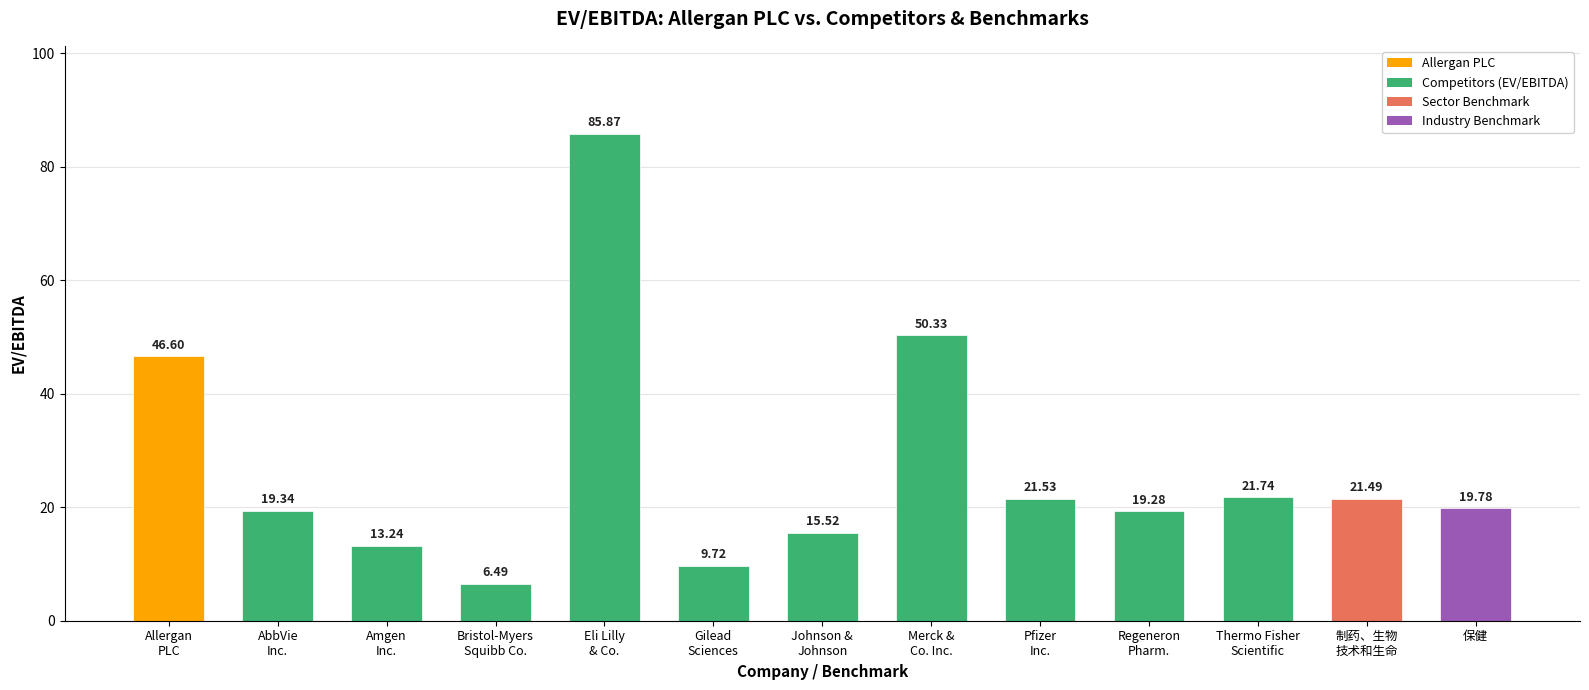

Rank the categories by value from lowest to highest.

Bristol-Myers
Squibb Co., Gilead
Sciences, Amgen
Inc., Johnson &
Johnson, Regeneron
Pharm., AbbVie
Inc., 保健, 制药、生物
技术和生命, Pfizer
Inc., Thermo Fisher
Scientific, Allergan
PLC, Merck &
Co. Inc., Eli Lilly
& Co.